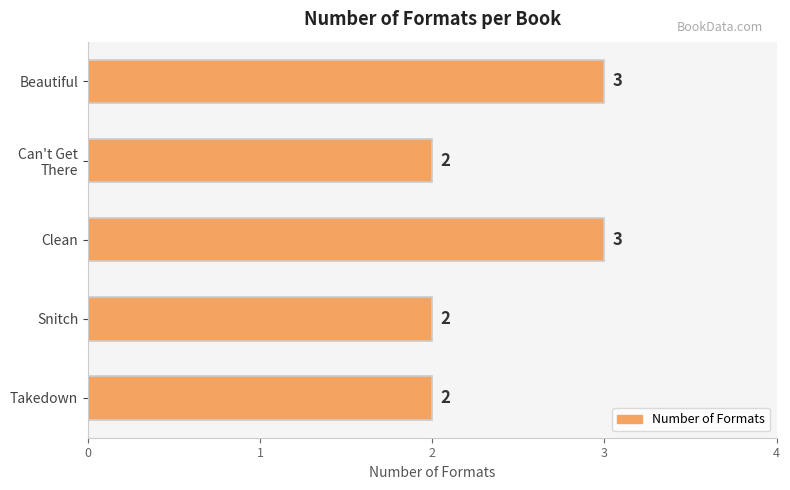

Between Clean and Takedown, which is larger?

Clean